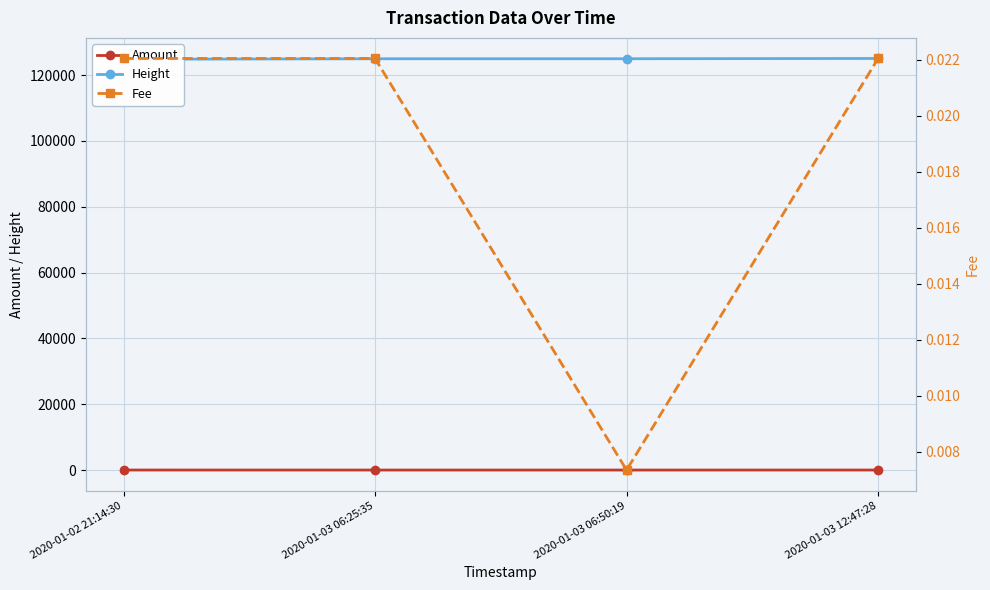

List the series in order of their peak value, highest first.

Height, Amount, Fee